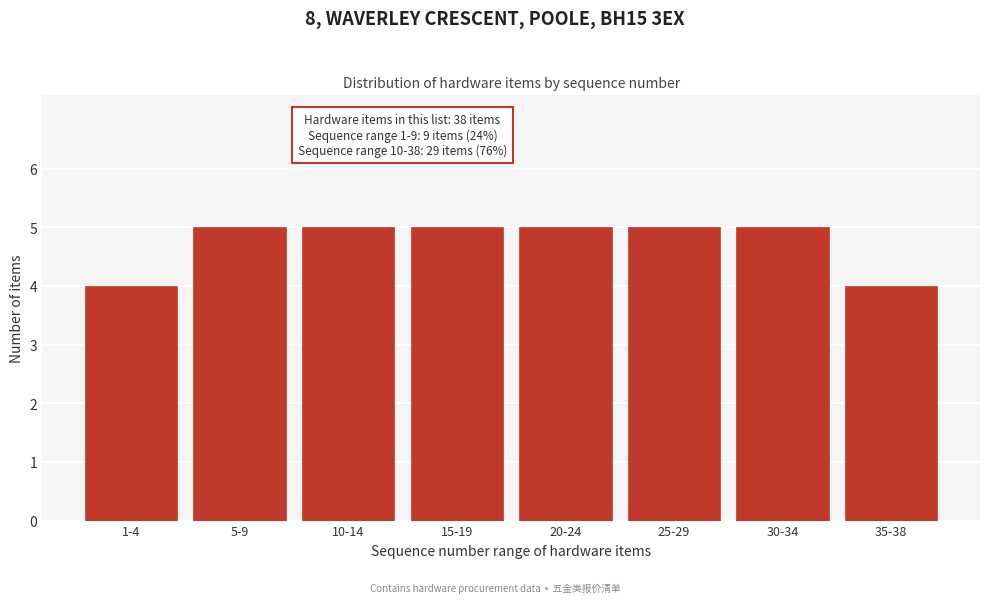

Reading left to right, list all the values displayed in this chart.

1-4=4	5-9=5	10-14=5	15-19=5	20-24=5	25-29=5	30-34=5	35-38=4